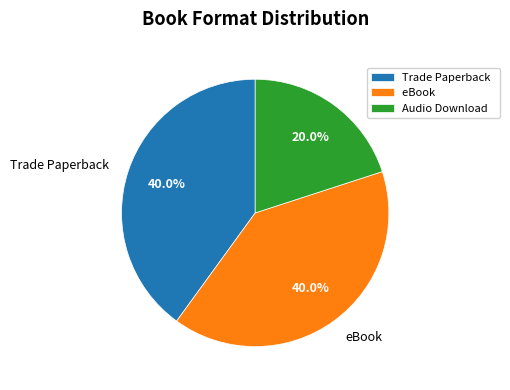

To the nearest percent, what is the average slice percentage?

33%